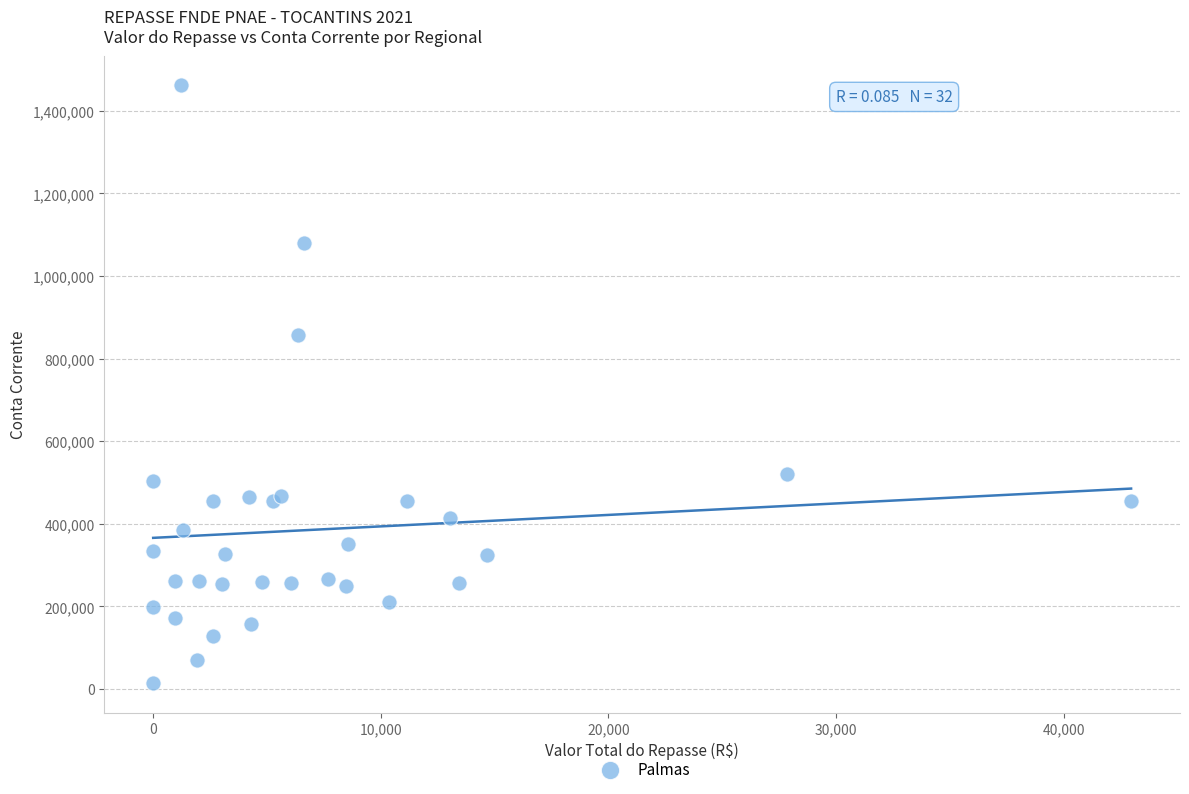

What Y value in the scatter plot is closest to 738192?

856312